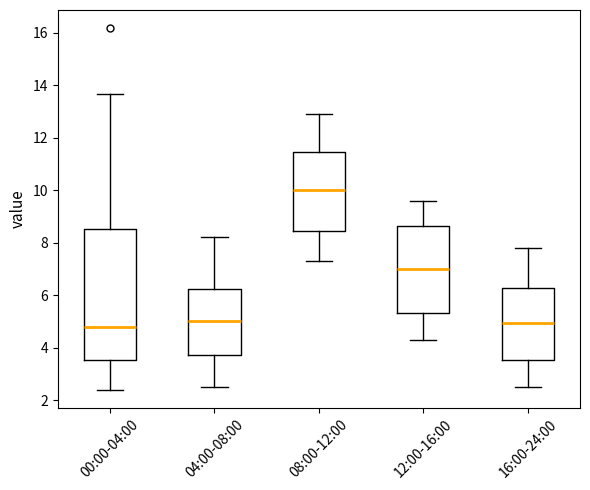

Reading left to right, read every box against the y-axis: the position of its median line, the range the box covers, and the ends of its whiskers. The values are not printed on the chart, so give them approximately, as read against the axis.

00:00-04:00: median 4.8, box 3.6 to 8.6, whiskers 2.4 to 13.6
04:00-08:00: median 5.0, box 3.8 to 6.2, whiskers 2.6 to 8.2
08:00-12:00: median 10.0, box 8.4 to 11.4, whiskers 7.4 to 13.0
12:00-16:00: median 7.0, box 5.4 to 8.6, whiskers 4.4 to 9.6
16:00-24:00: median 5.0, box 3.6 to 6.2, whiskers 2.6 to 7.8